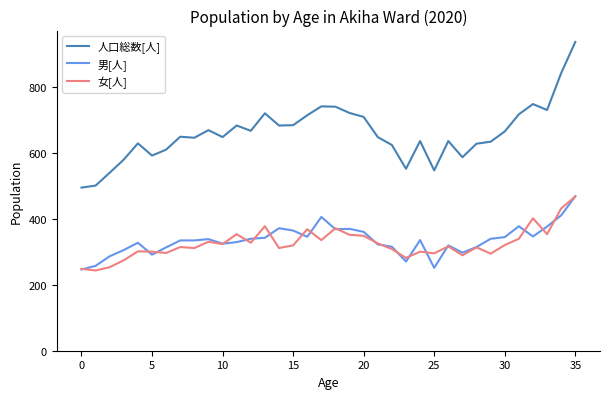

What is the minimum value for 人口総数[人]?

494